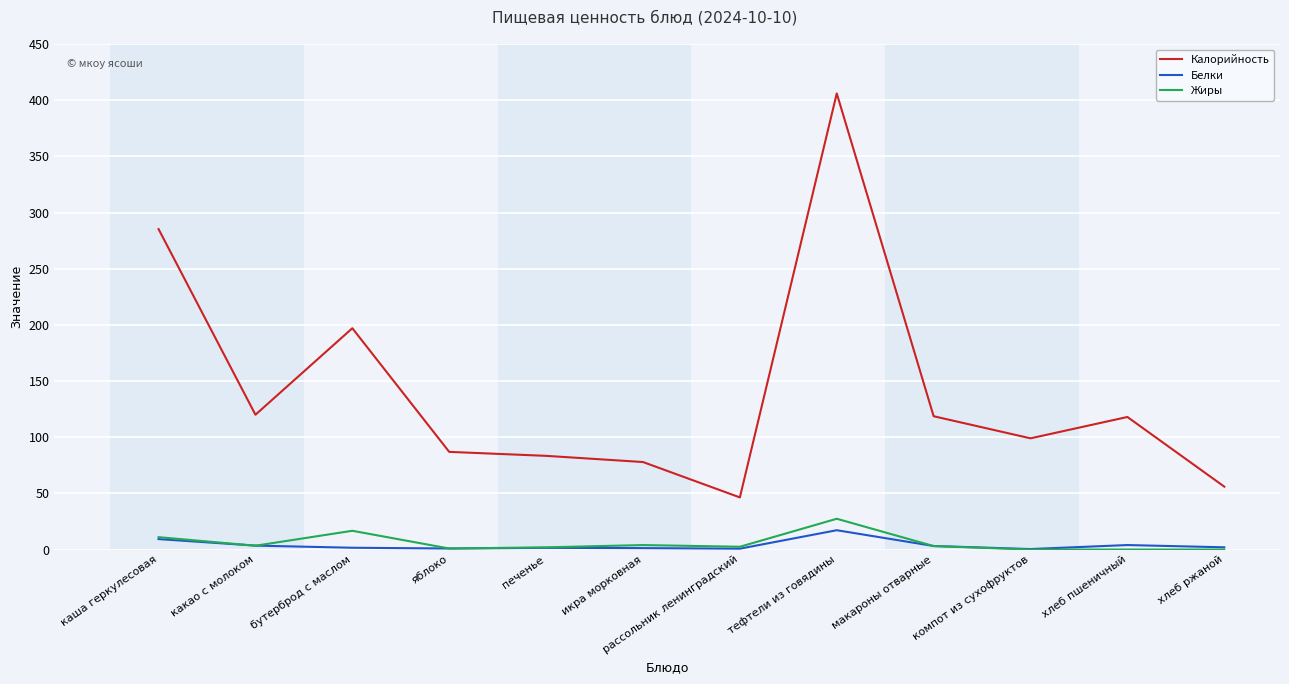

What is the maximum value shown in the chart?

406.0